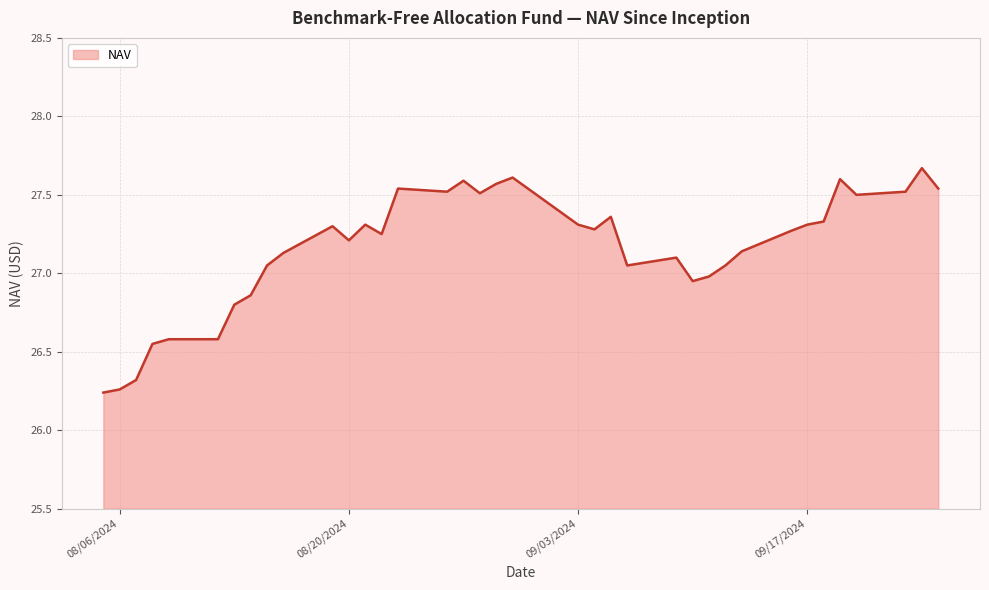

How many lines are shown in the chart?

1